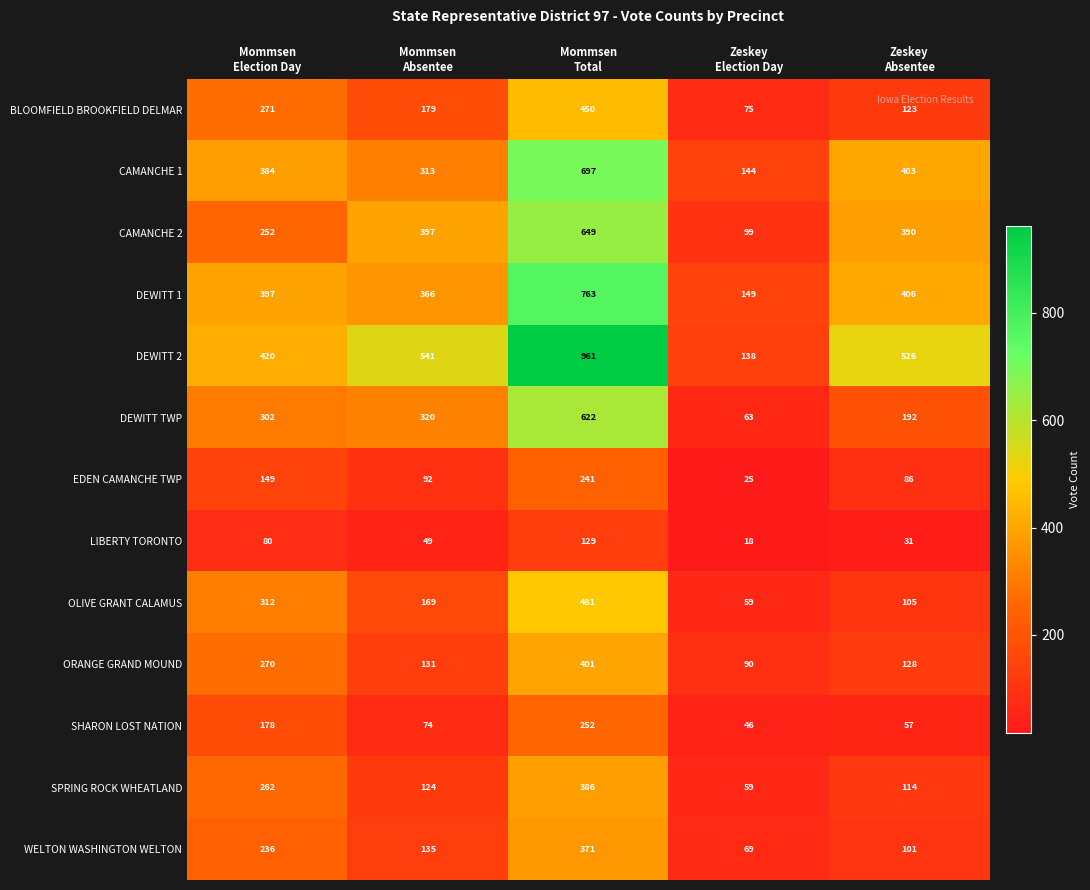

At which category does the chart reach its peak across all series?

Mommsen
Total